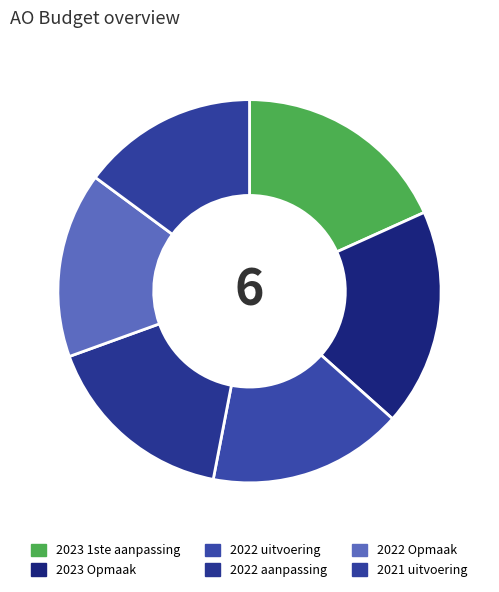

Is 2023 Opmaak the majority of the pie?

No